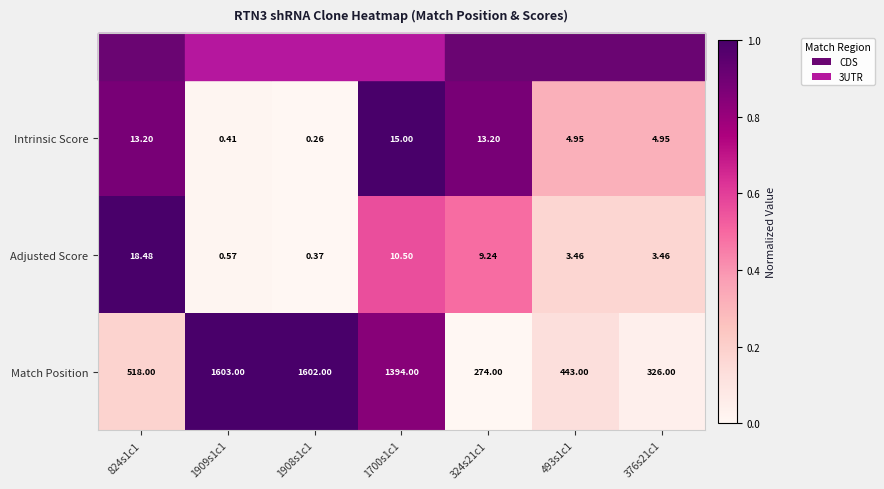

Which series has the largest range (max minus min)?

Match Position